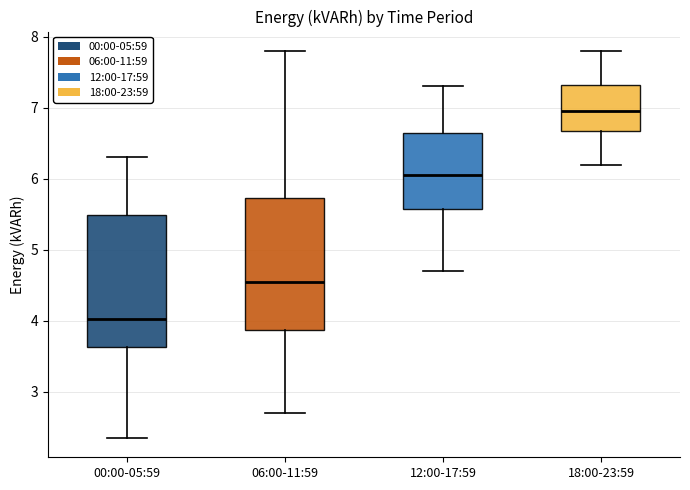

Where is the upper edge of the box for 06:00-11:59 on the y-axis? The values are not printed on the chart, so give them approximately, as read against the axis.

5.7